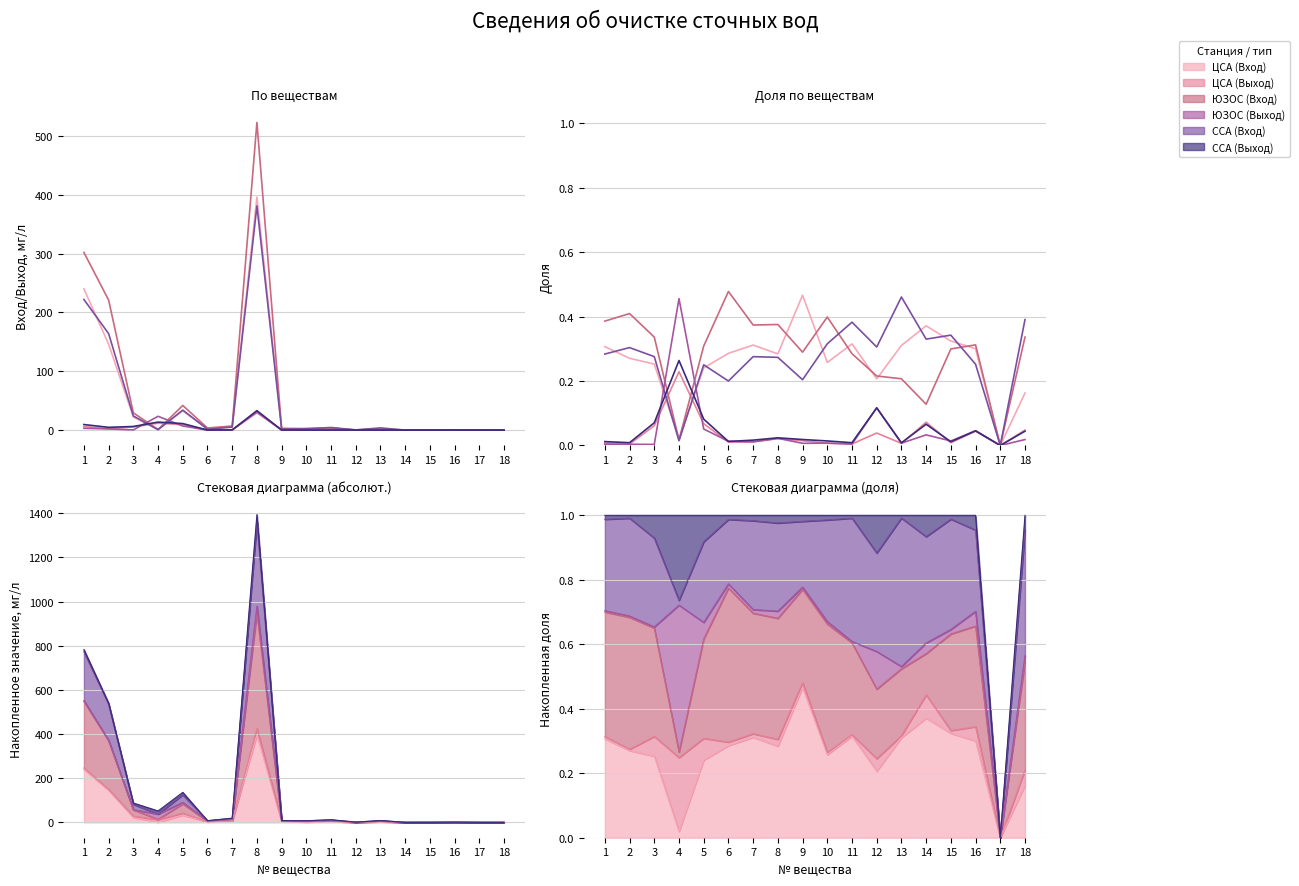

At how many categories does at least one series exceed 0?

17